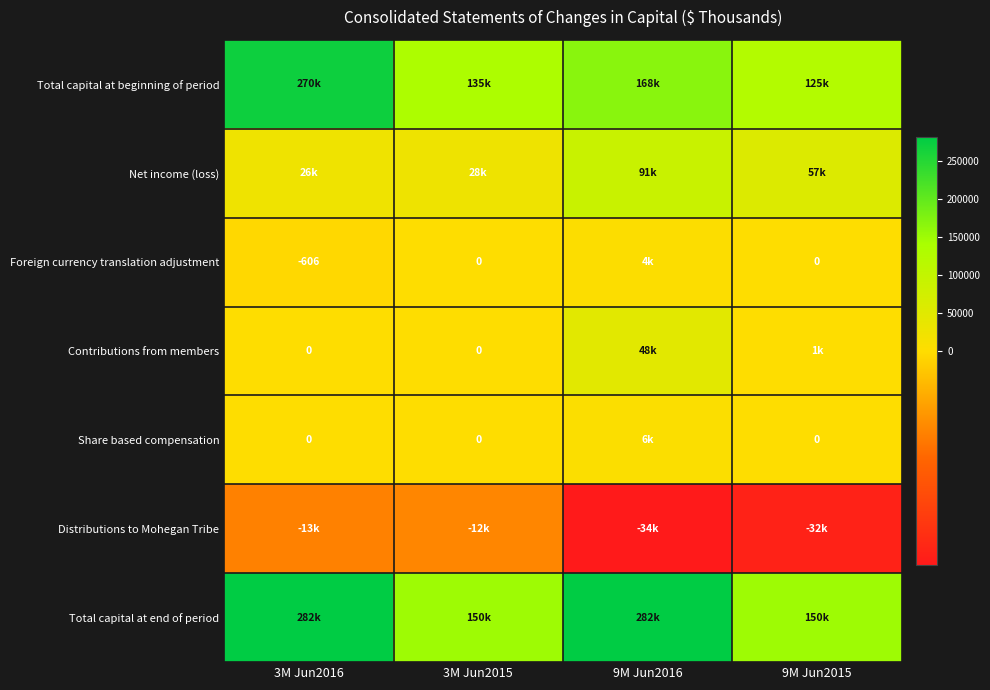

What is the total value across all series at 3M Jun2015?

300112